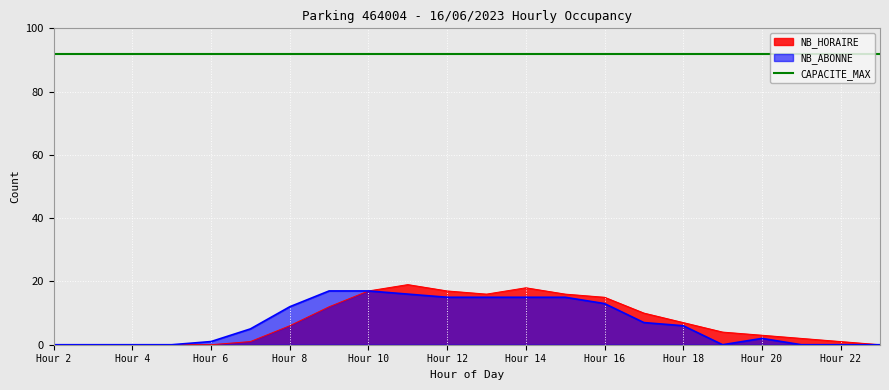

Between 21 and 15, which is larger?

15